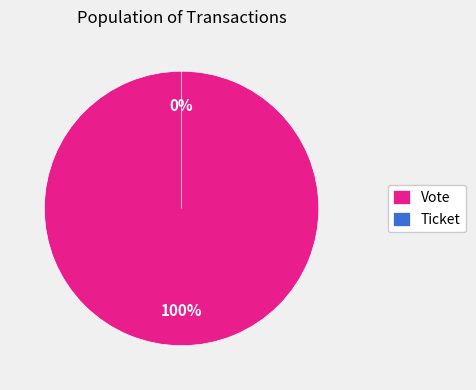

Does Vote represent more than half of the total?

Yes